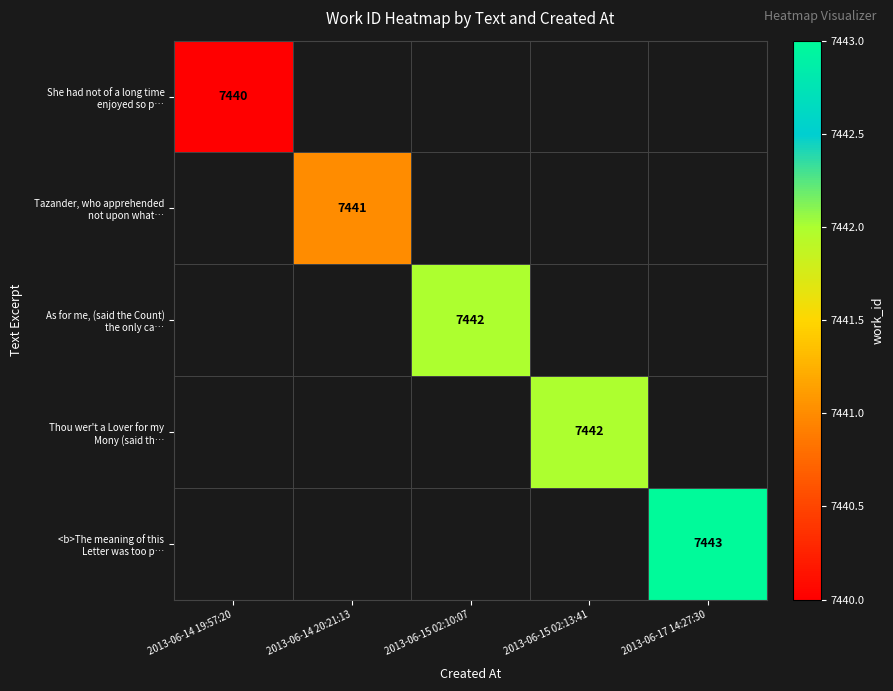

Rank the series by their average value, from lowest to highest.

She had not of a long time enjoyed so p…, Tazander, who apprehended not upon what…, As for me, (said the Count) the only ca…, Thou wer't a Lover for my Mony (said th…, <b>The meaning of this Letter was too p…